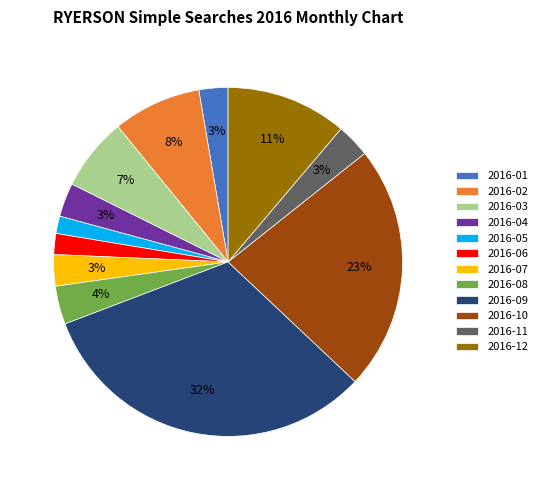

To the nearest percent, what is the difference between the 2016-11 and 2016-10 slice percentages?

20%